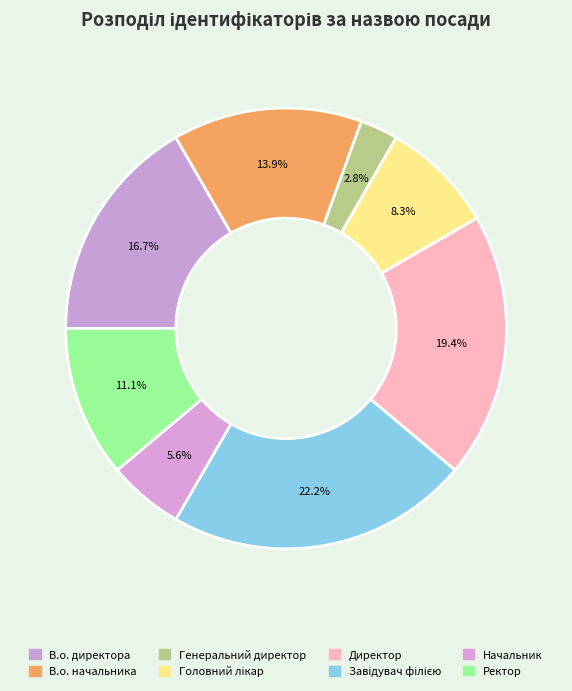

Count the number of slices in the pie.

8